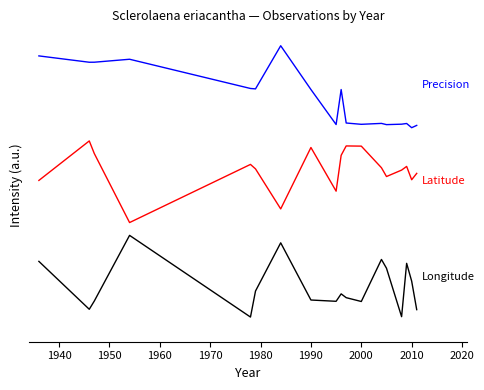

Is this an area chart (filled region under the line)?

No